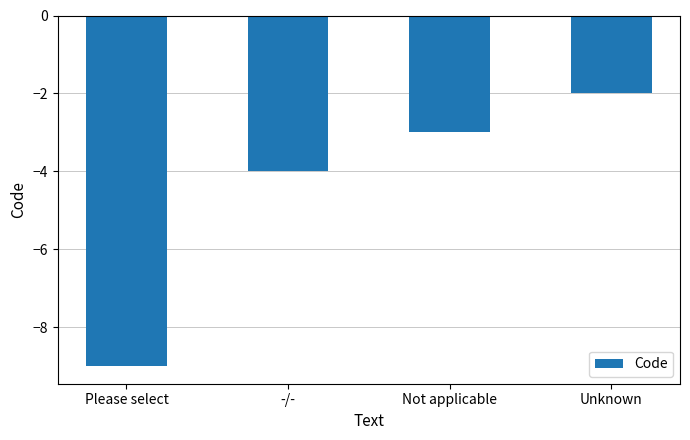

Count the number of data series in this chart.

1